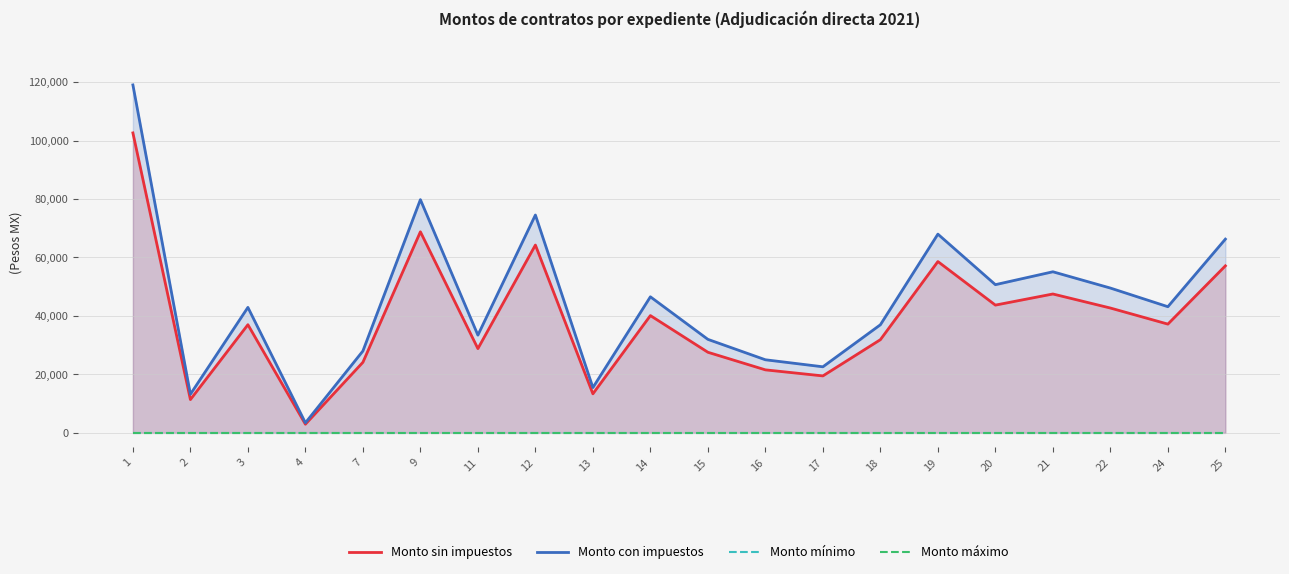

Which series has the largest range (max minus min)?

Monto con impuestos